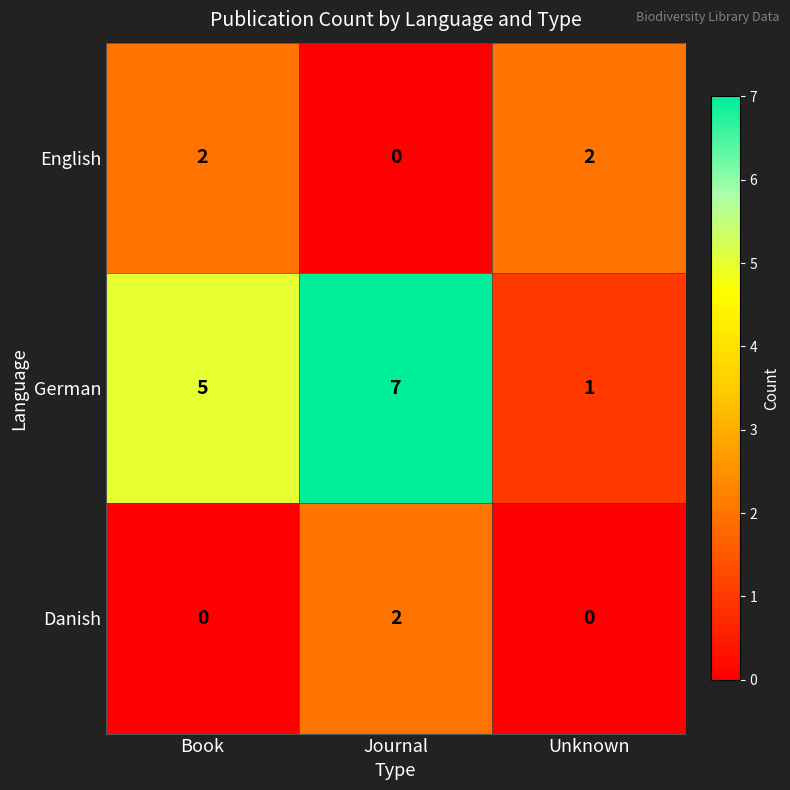

Is it true that German equals 5 at Book?

True